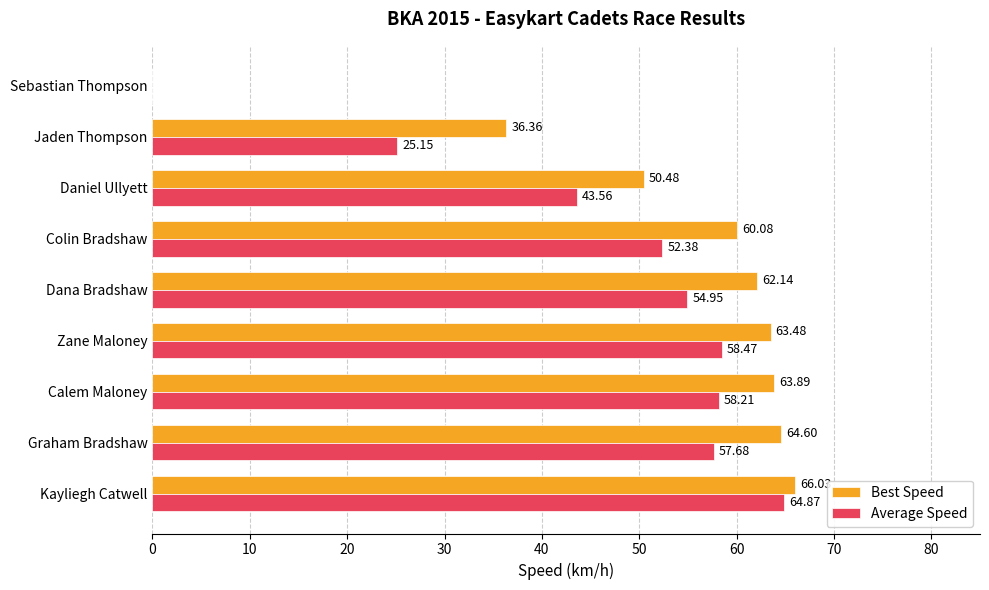

What is the highest value of the Average Speed series?

64.9